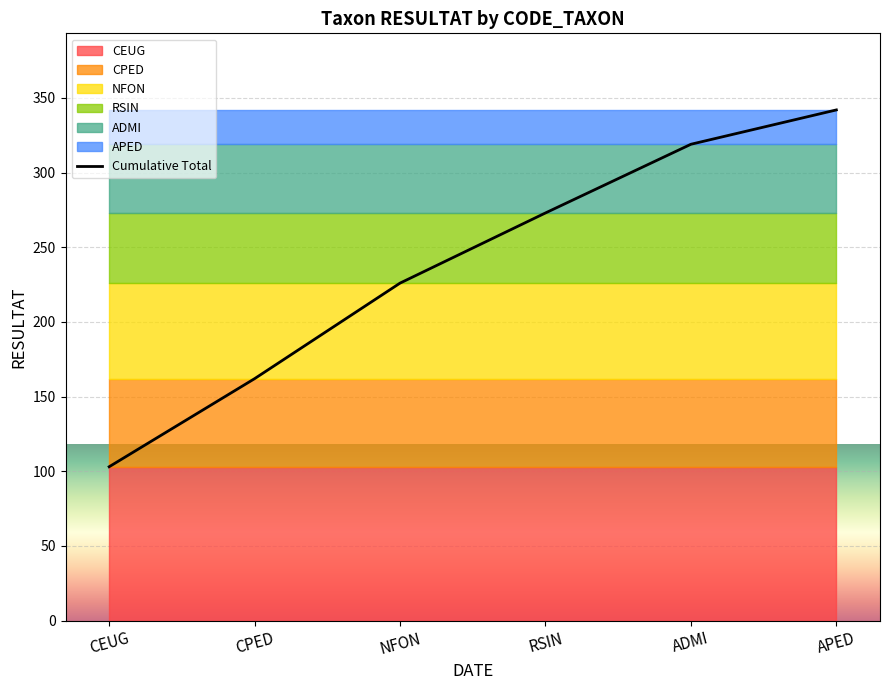

Is it true that the value at CPED is 281?

False